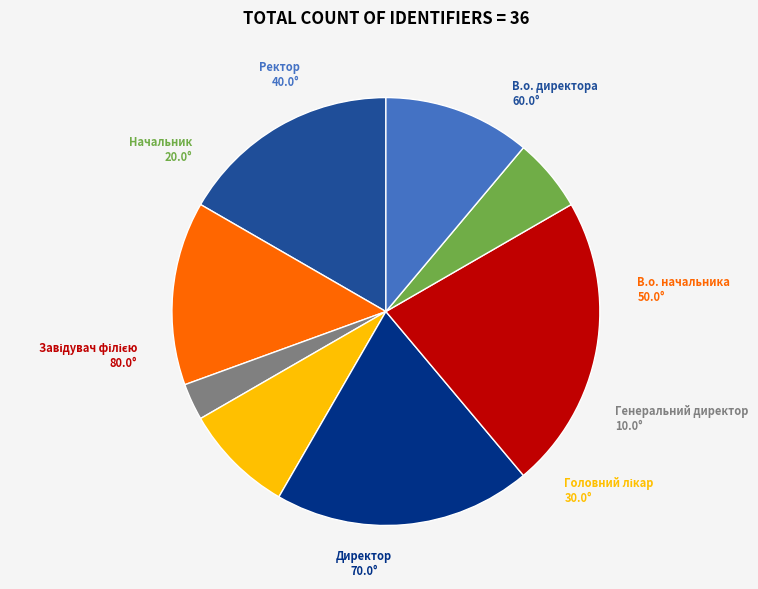

Do Ректор and Директор together represent more than half of the pie?

No